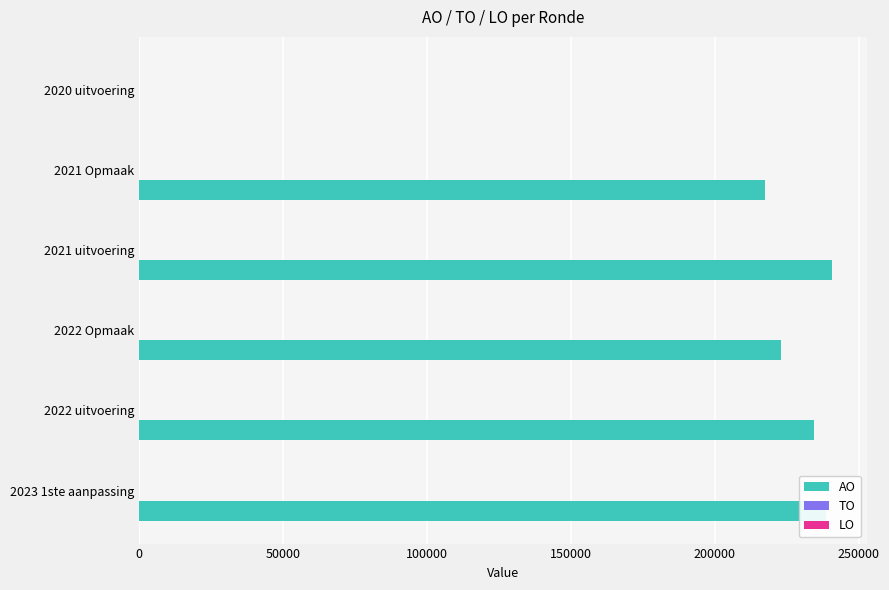

What is the ratio of the value at 2021 uitvoering to the value at 2022 Opmaak?

1.1